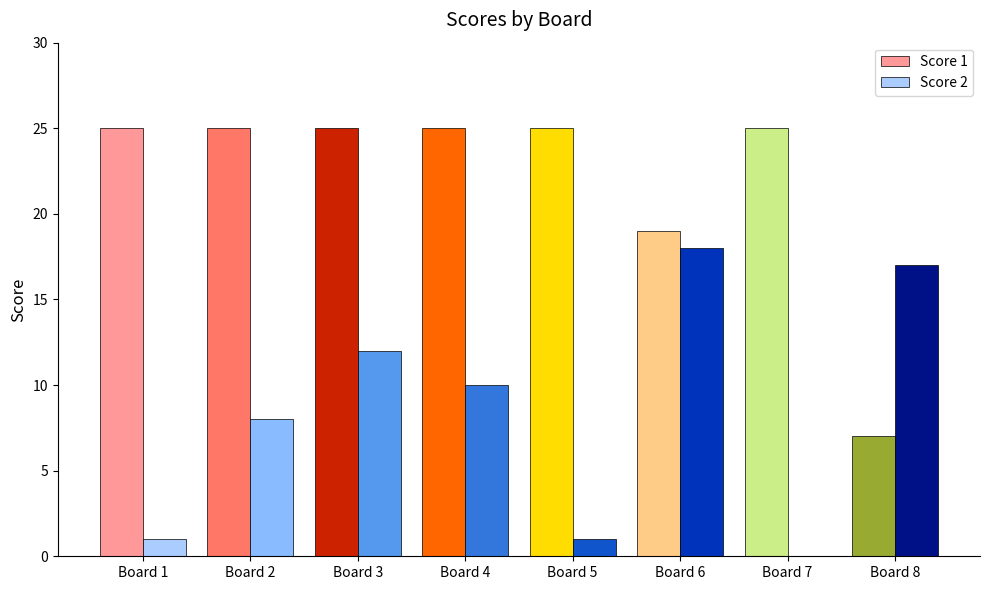

Which series has the largest total across all categories?

Score 1